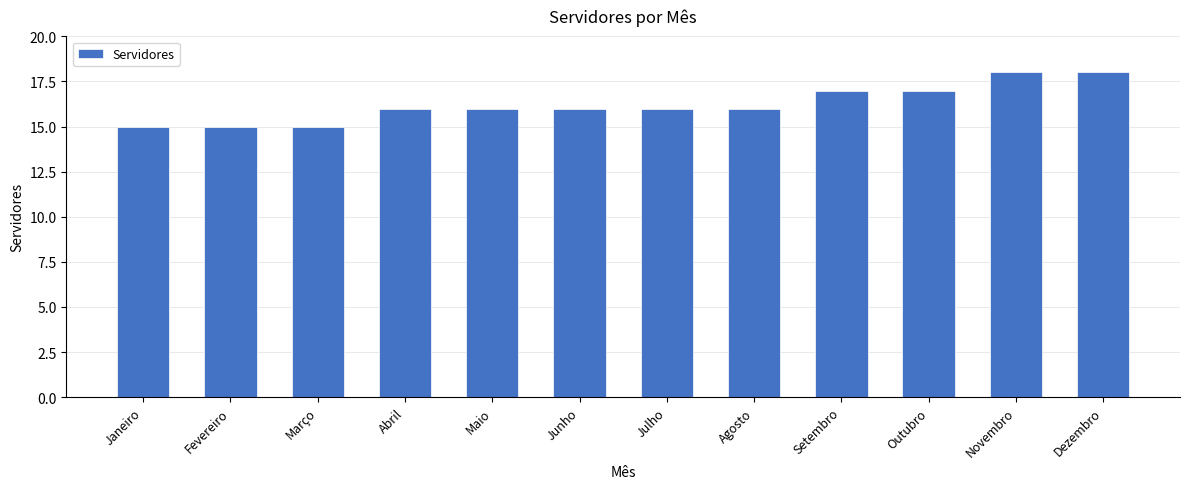

What is the change in value from Abril to Novembro?

+2